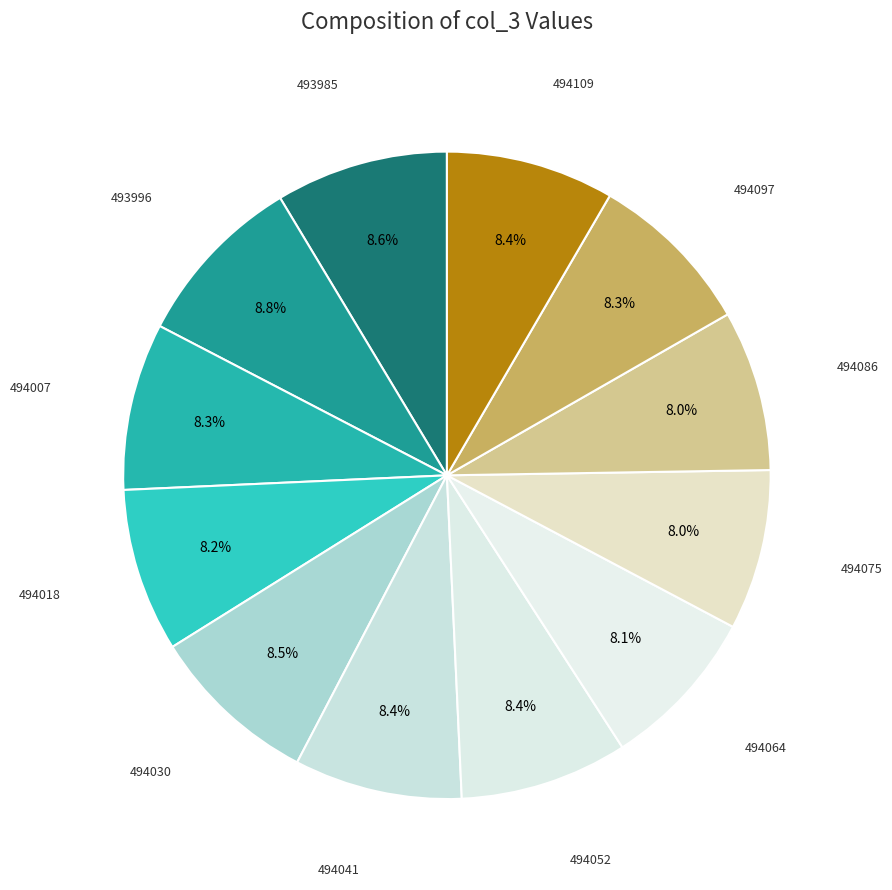

How many segments does this pie chart have?

12